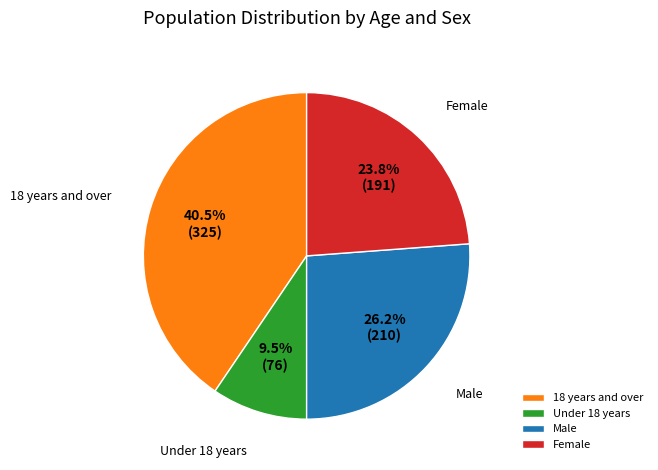

To the nearest percent, what is the difference between the largest and smallest slice percentages?

31%